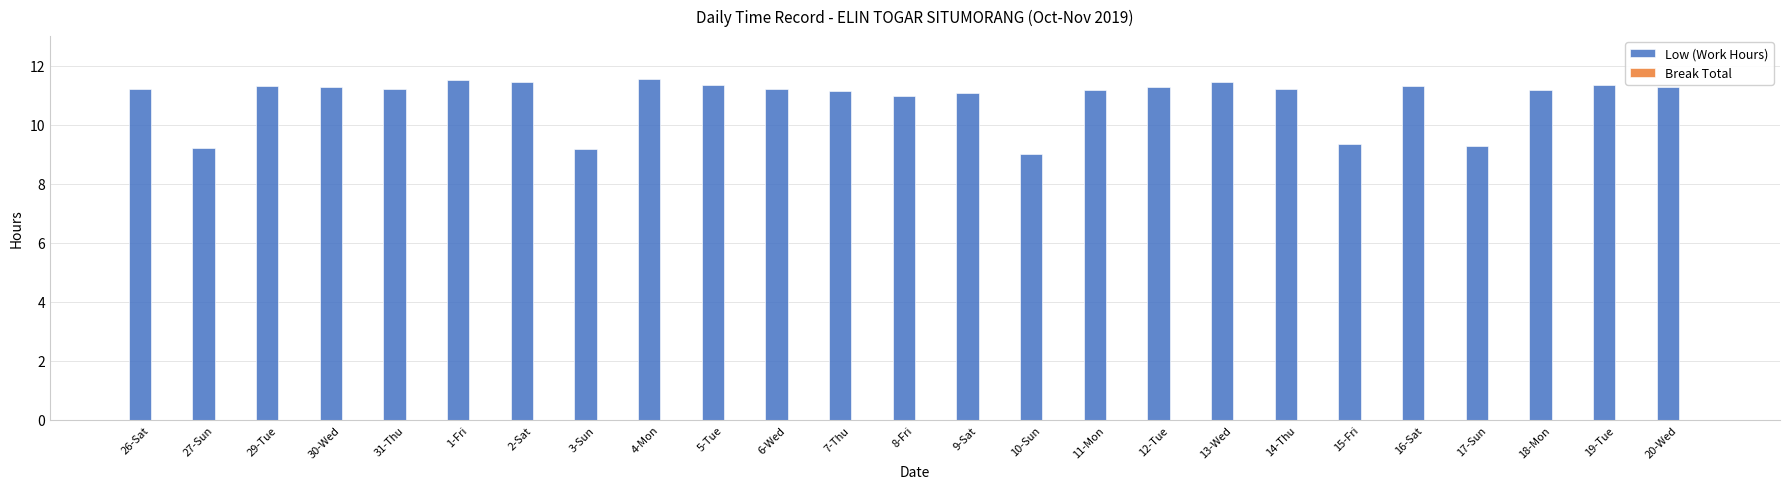

The value at 2-Sat is 2.5. True or false?

False